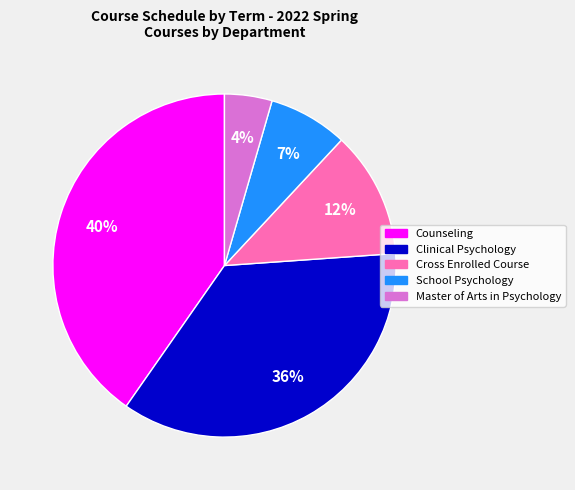

Count the number of slices in the pie.

5